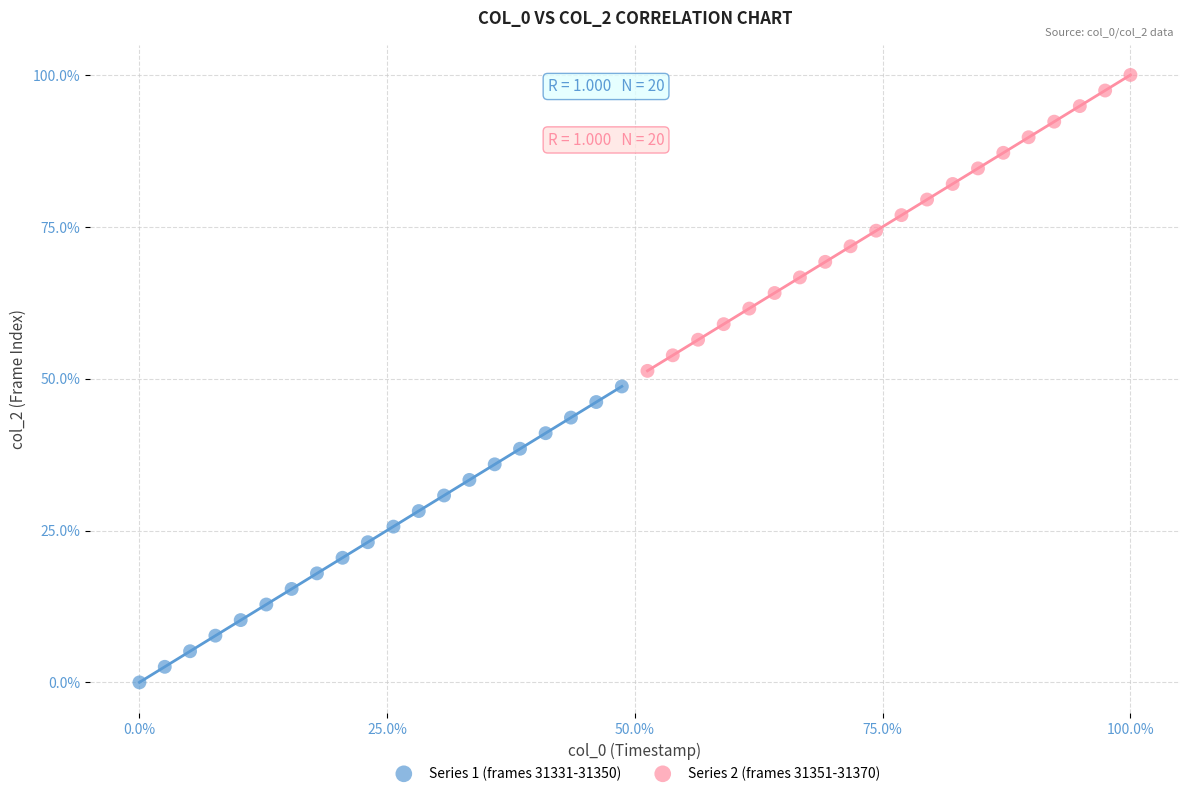

Which series contains the lowest Y value?

Series 1 (frames 31331-31350)